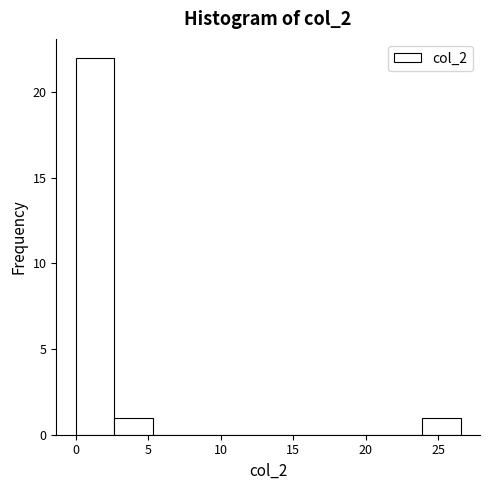

What is the height of the bar covering 2.5 to 5.5 on the x-axis? Neither the bar edges nor the heights are printed on the chart, so give them approximately, as read against the axes.

1